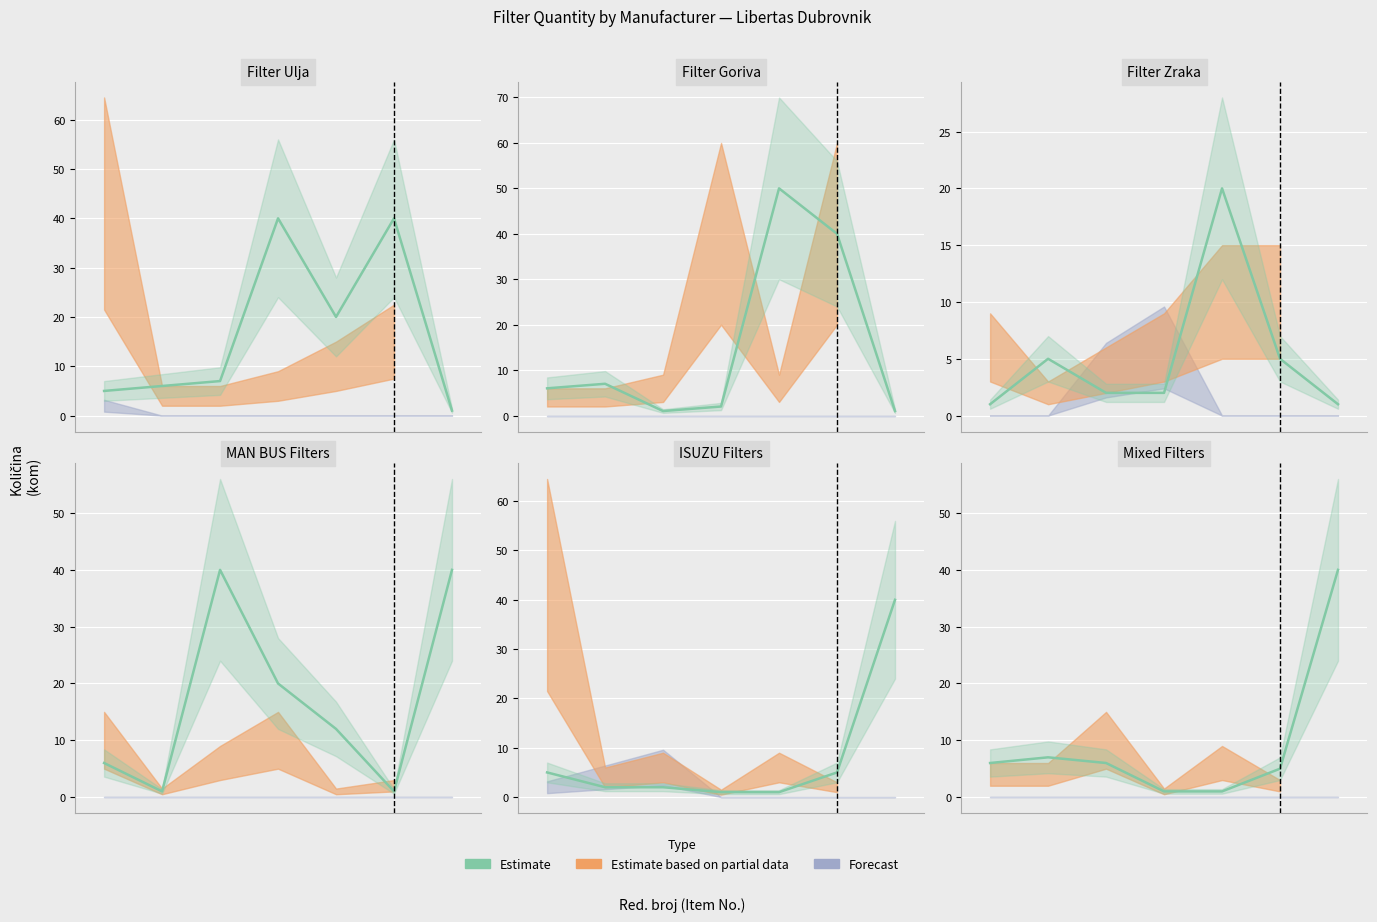

How many points are higher than both their immediate neighbors (excluding endpoints)?

1